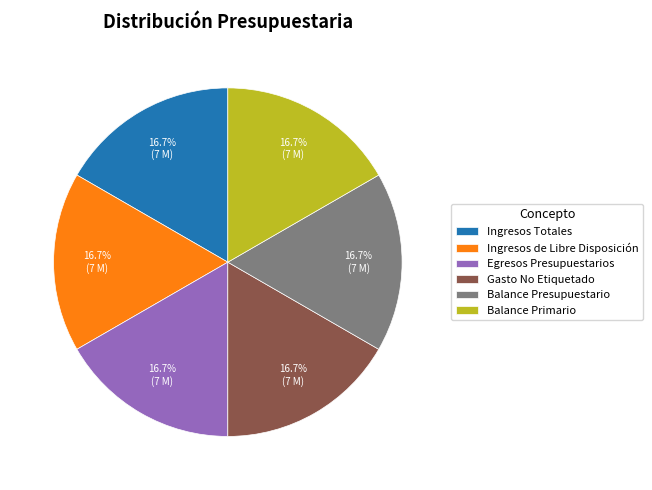

What portion of the pie excludes Balance Presupuestario?

83.3%